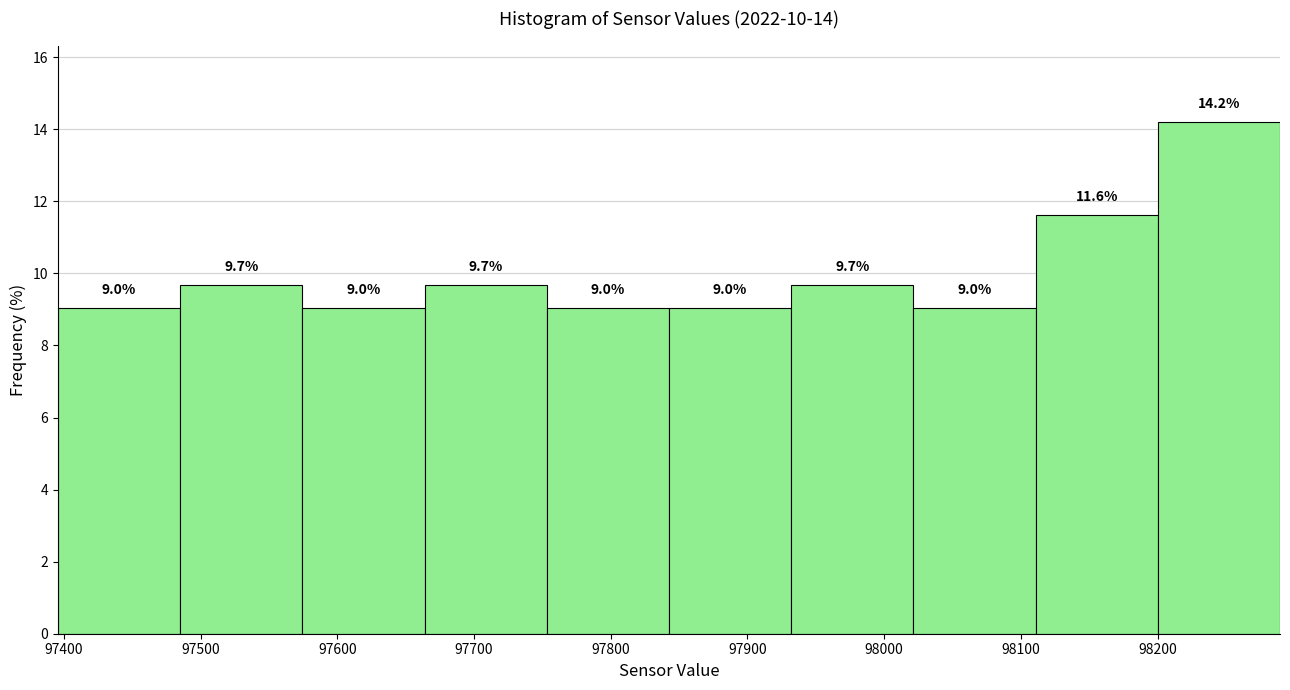

How tall is the bar that spans 97400 to 97490 on the x-axis? The bar edges are not printed on the chart, so give them approximately, as read against the axis.

9.0